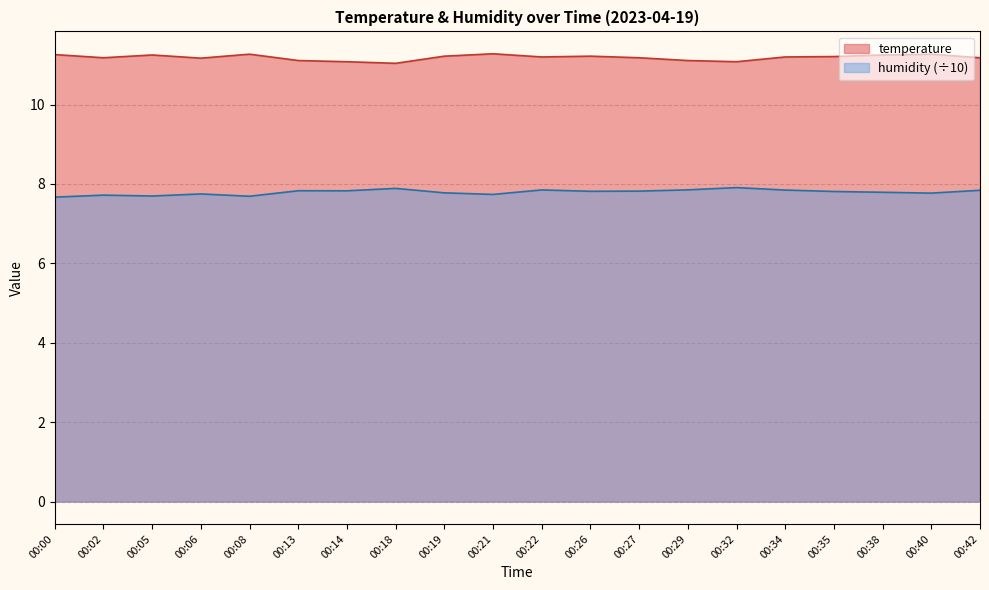

Which series has the largest range (max minus min)?

humidity